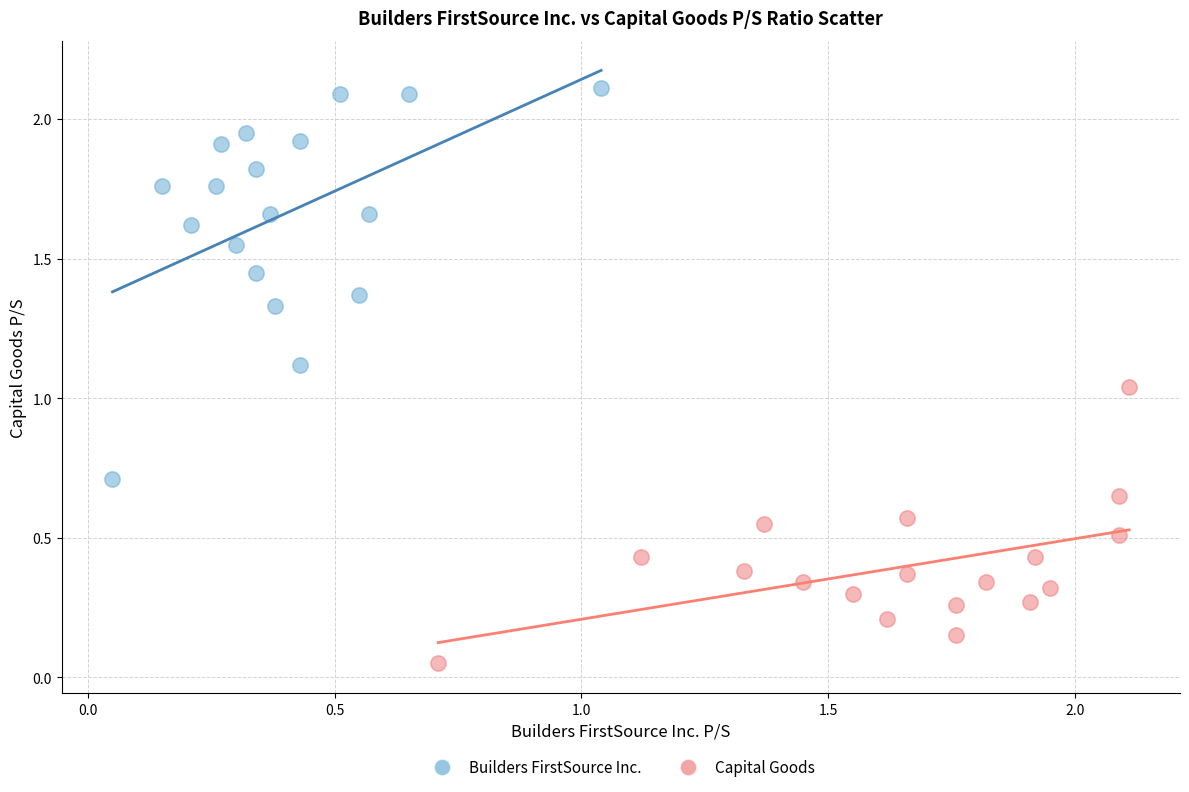

Which series reaches the maximum Y coordinate?

Builders FirstSource Inc.